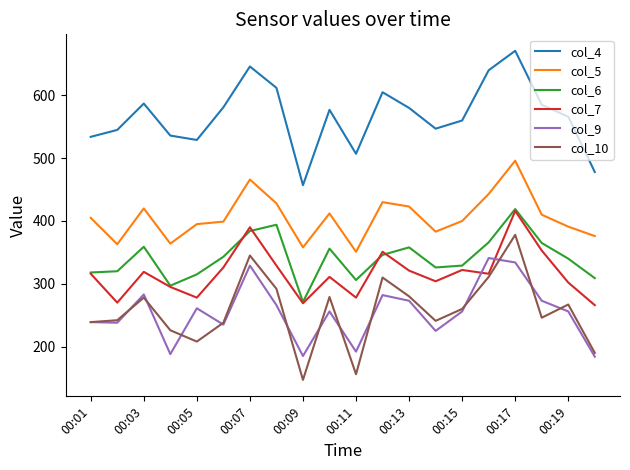

Which series has the largest range (max minus min)?

col_10